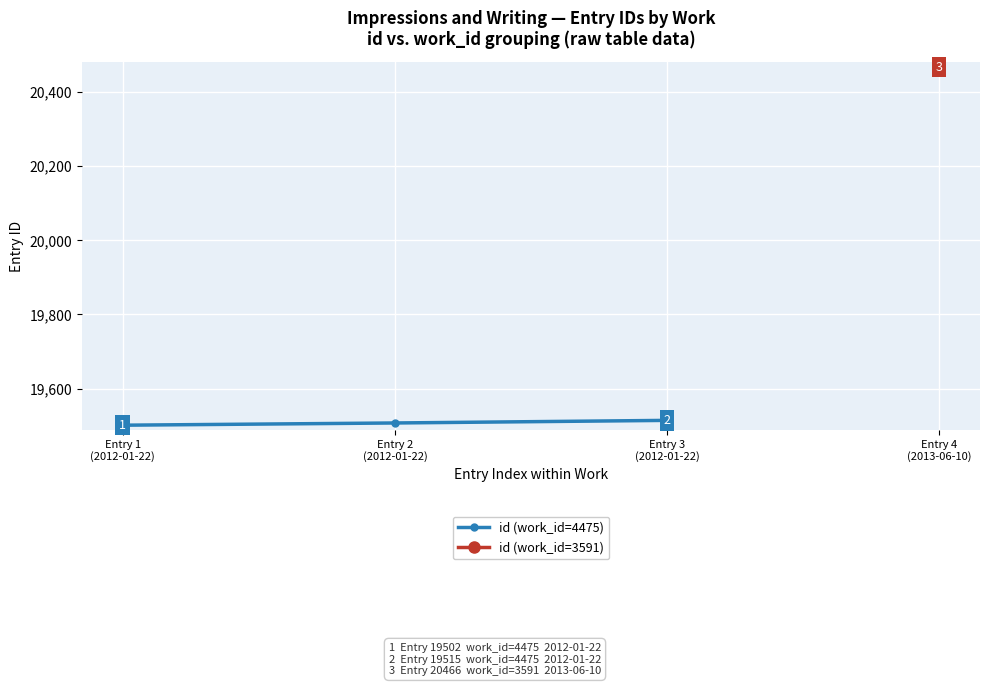

What is the difference between the values at Entry 2
(2012-01-22) and Entry 1
(2012-01-22)?

6